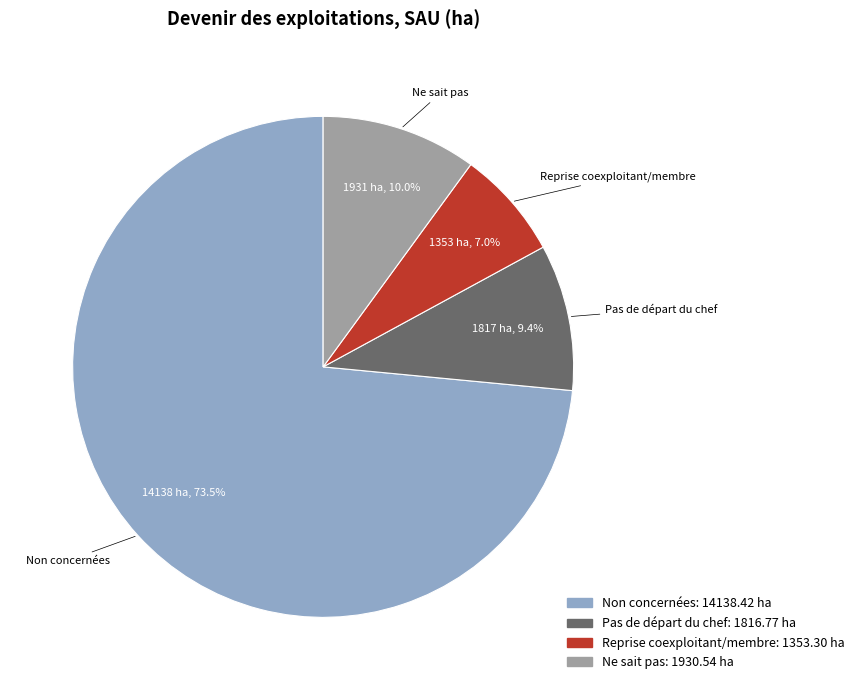

Does any single category account for the majority?

Yes